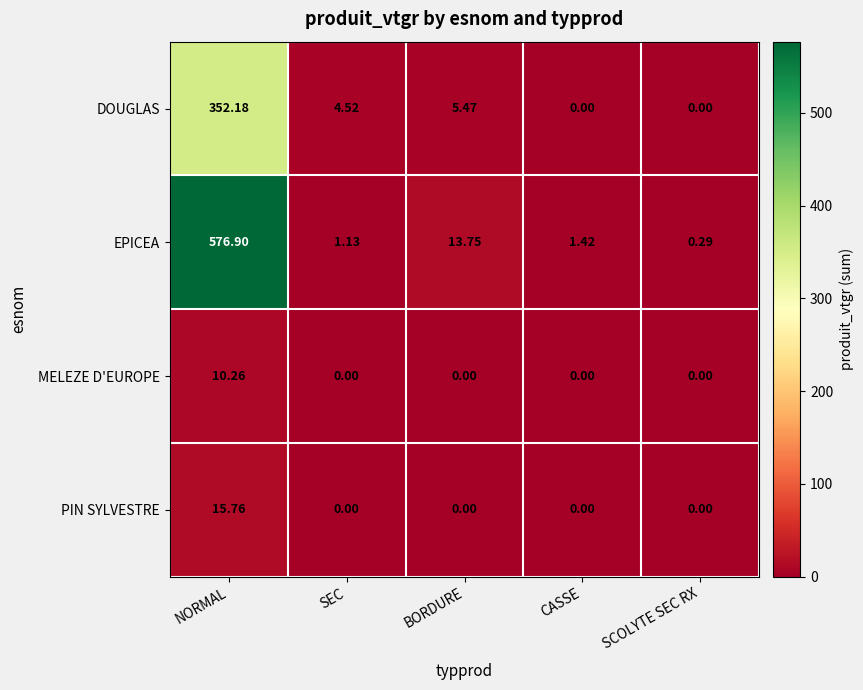

Which series has the largest range (max minus min)?

EPICEA